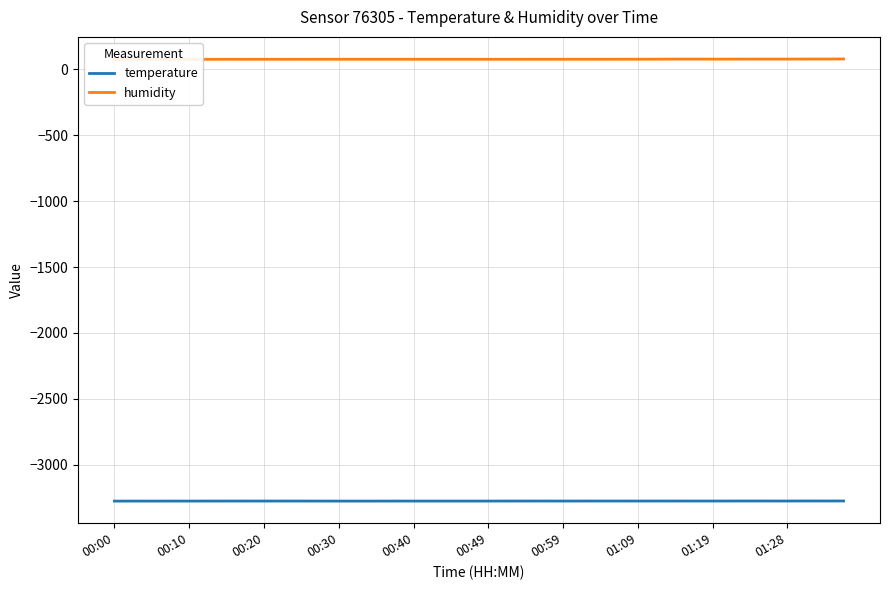

How many data points in humidity are above 76?

34